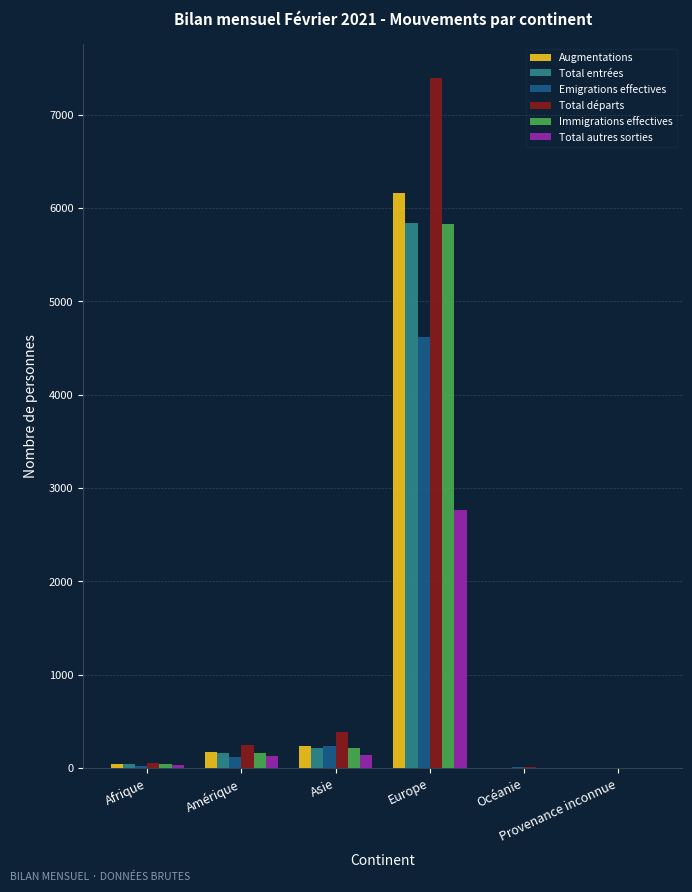

Count the number of categories in the chart.

6